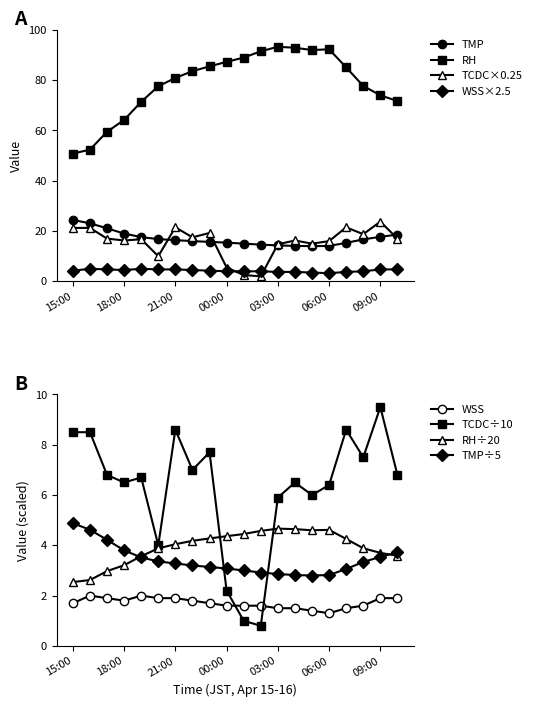

Reading left to right, list all the values displayed in this chart.

TMP: 15:00=24.4	16:00=23.1	17:00=21.1	18:00=19.0	19:00=17.6	20:00=16.8	21:00=16.4	22:00=16.0	23:00=15.7	00:00=15.4	01:00=15.0	02:00=14.6	03:00=14.3	04:00=14.1	05:00=14.0	06:00=14.1	07:00=15.3	08:00=16.7	09:00=17.7	10:00=18.6
RH: 15:00=50.8	16:00=52.4	17:00=59.5	18:00=64.2	19:00=71.4	20:00=77.6	21:00=80.9	22:00=83.6	23:00=85.5	00:00=87.3	01:00=89.0	02:00=91.5	03:00=93.3	04:00=92.9	05:00=92.0	06:00=92.3	07:00=85.1	08:00=77.7	09:00=74.0	10:00=71.7
WSS: 15:00=4.2	16:00=5.0	17:00=4.8	18:00=4.5	19:00=5.0	20:00=4.8	21:00=4.8	22:00=4.5	23:00=4.2	00:00=4.0	01:00=4.0	02:00=4.0	03:00=3.8	04:00=3.8	05:00=3.5	06:00=3.2	07:00=3.8	08:00=4.0	09:00=4.8	10:00=4.8
TCDC: 15:00=21.2	16:00=21.2	17:00=17.0	18:00=16.2	19:00=16.8	20:00=10.0	21:00=21.5	22:00=17.5	23:00=19.2	00:00=5.5	01:00=2.5	02:00=2.0	03:00=14.8	04:00=16.2	05:00=15.0	06:00=16.0	07:00=21.5	08:00=18.8	09:00=23.8	10:00=17.0